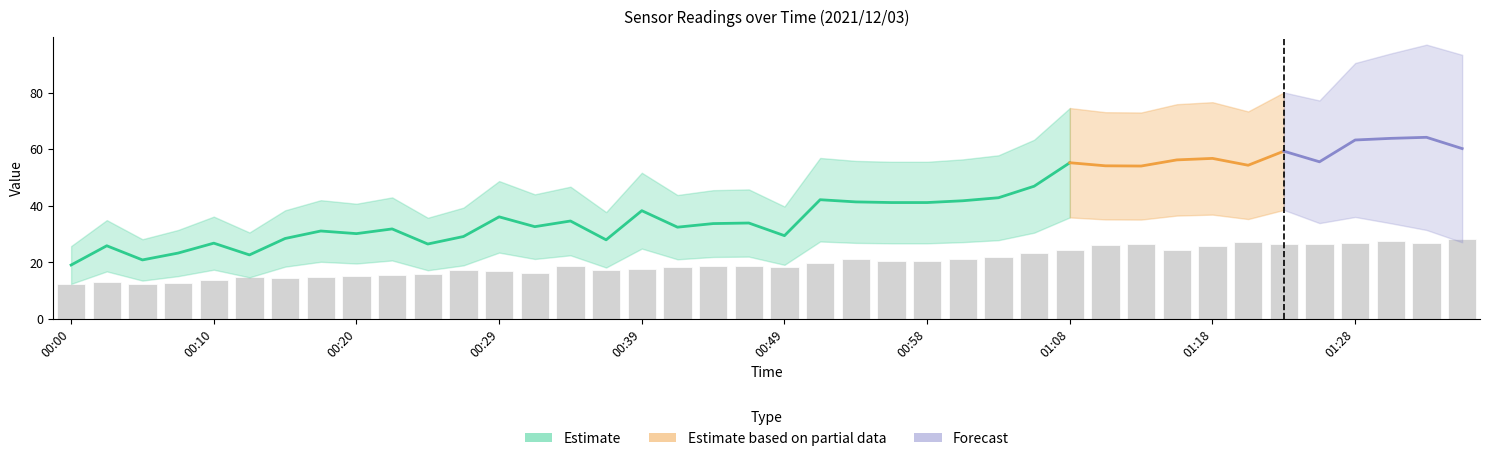

What is the sum of the values at 14 and 24?

39.4